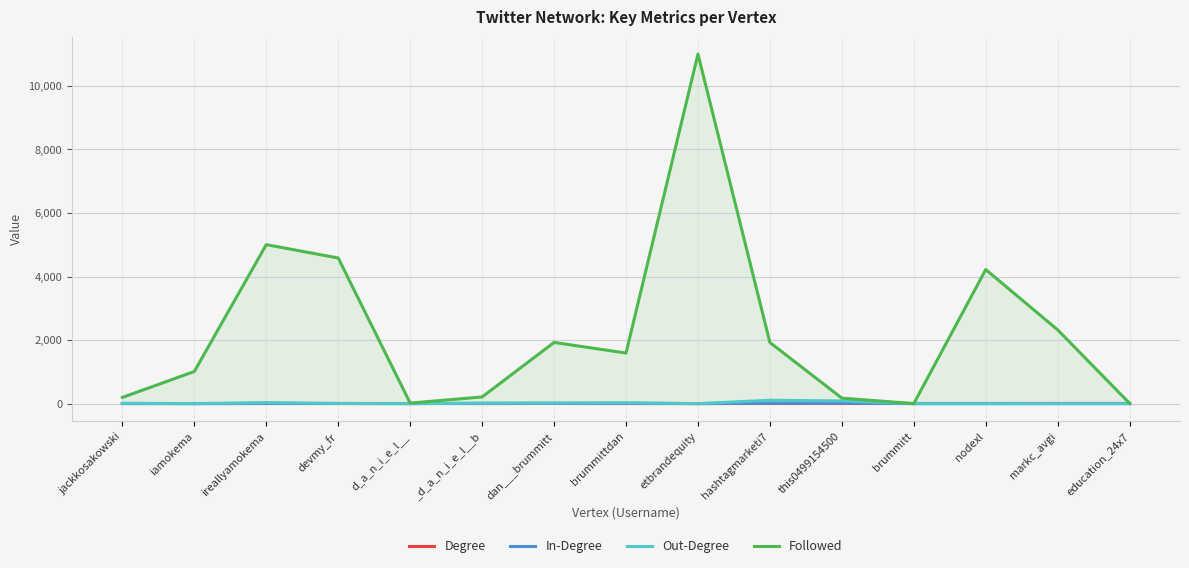

What is the label of the 6th point from the right?

hashtagmarketi7